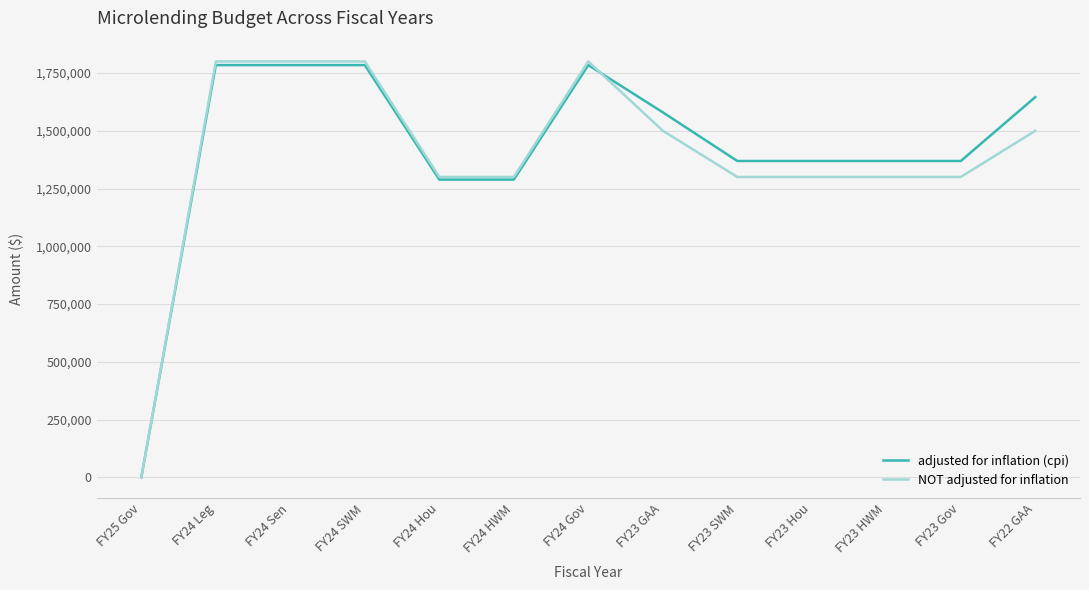

Is this an area chart (filled region under the line)?

No